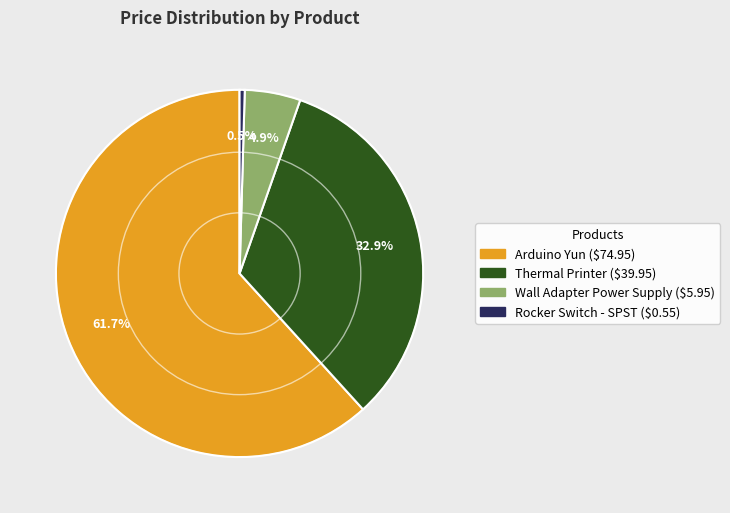

Which category has the biggest portion of the pie?

Arduino Yun